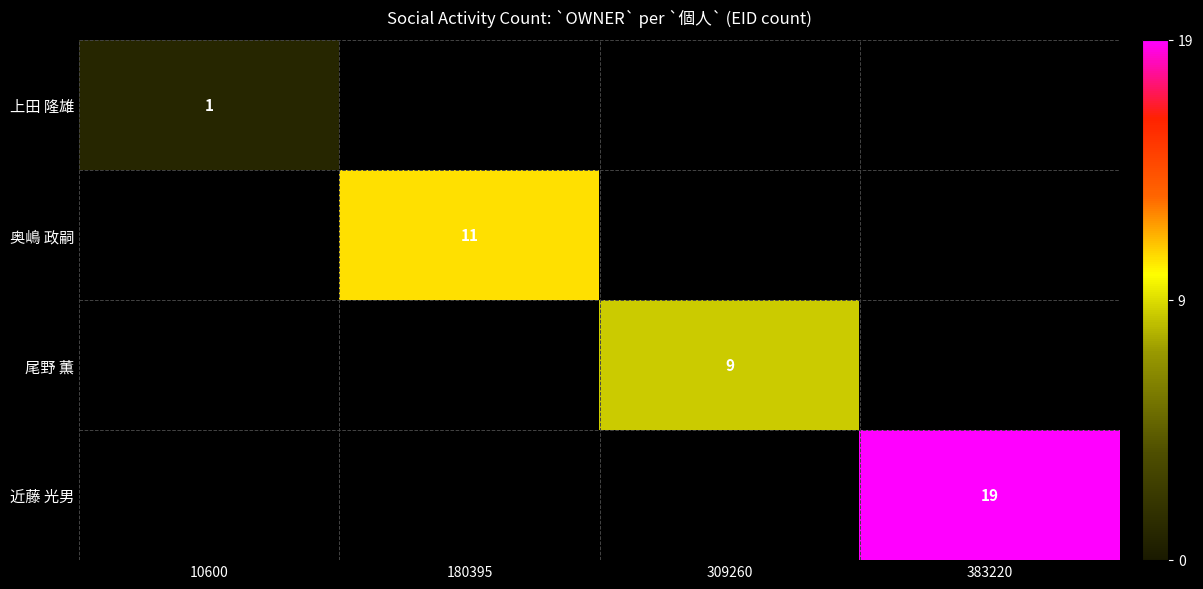

The value of 奥嶋 政嗣 at 180395 is 8. True or false?

False